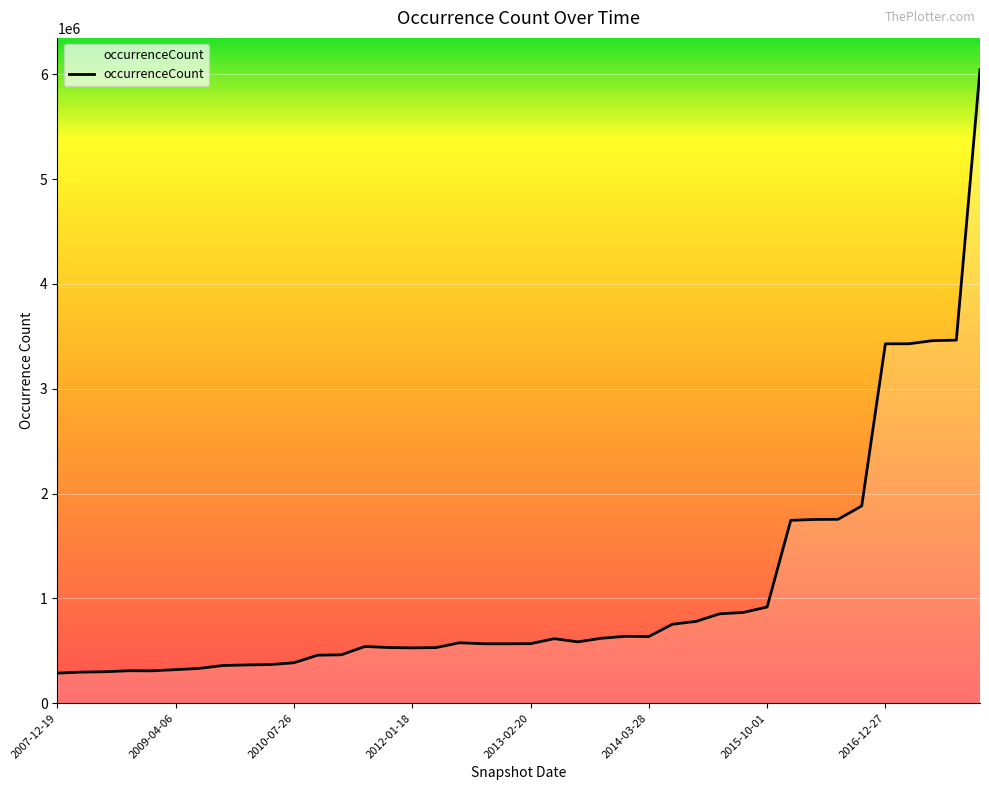

What is the maximum value shown in the chart?

6044308